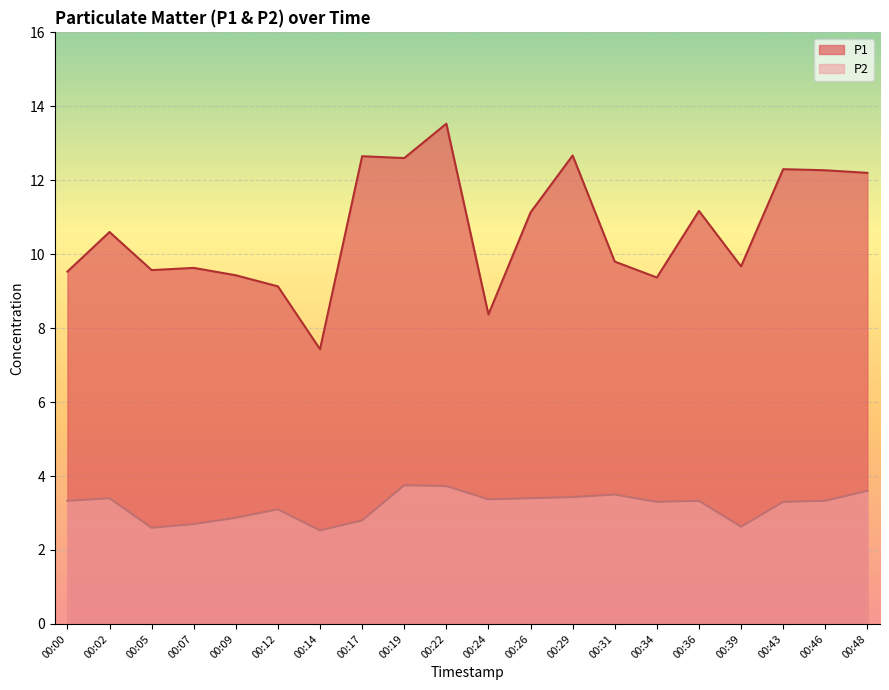

In P2, how many points are higher than both neighbors (excluding endpoints)?

5